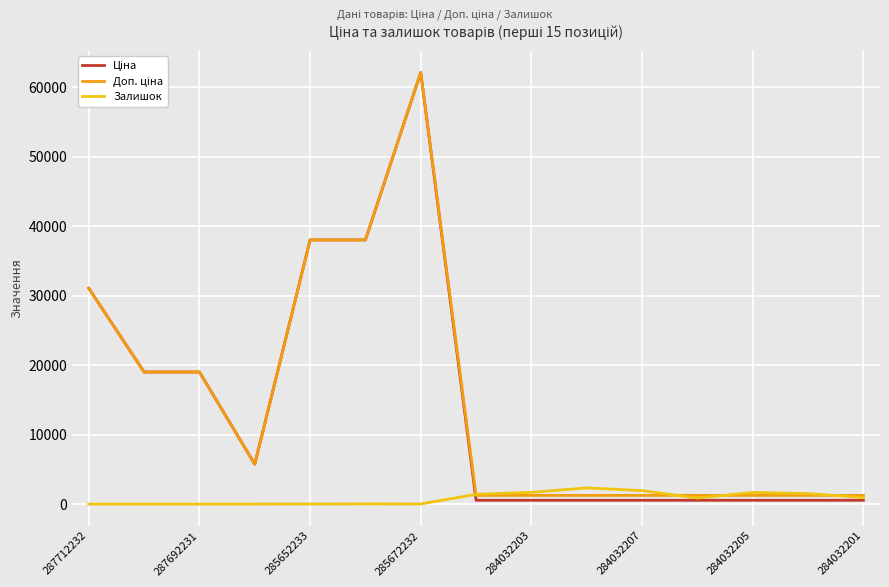

What is the greatest value displayed?

62116.9